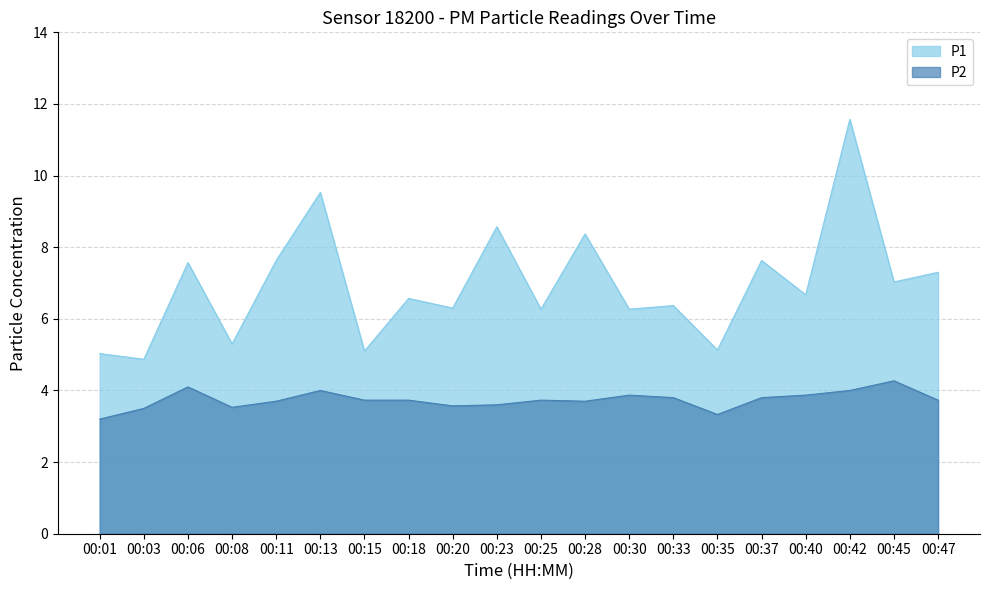

Which series has the largest total across all categories?

P1